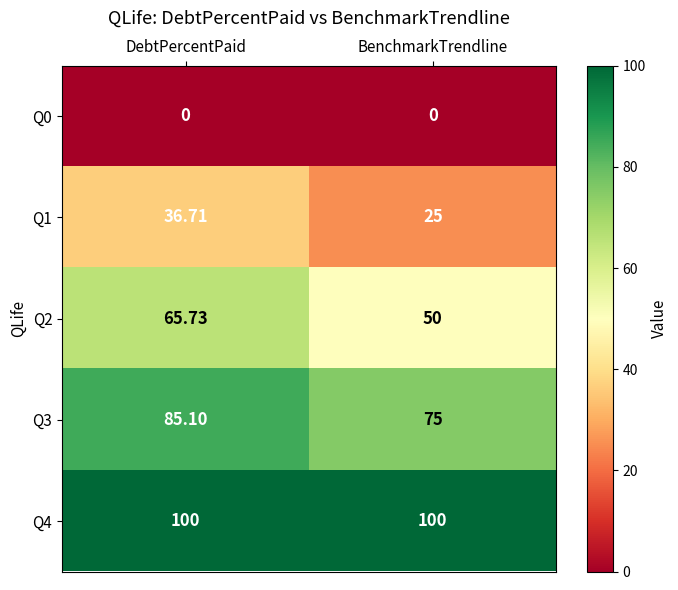

At which label does Q3 first exceed 85?

DebtPercentPaid